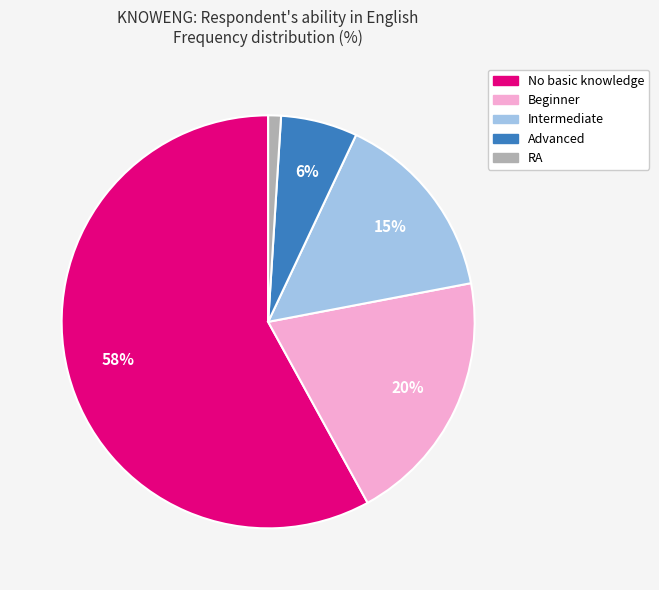

Rank the categories by value from lowest to highest.

RA, Advanced, Intermediate, Beginner, No basic knowledge